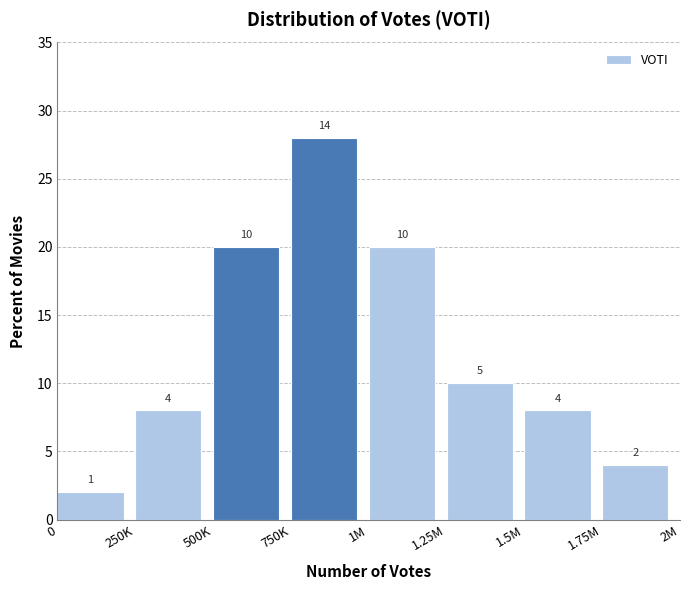

Reading left to right, extract all data points from this chart.

2.0	8.0	20.0	28.0	20.0	10.0	8.0	4.0